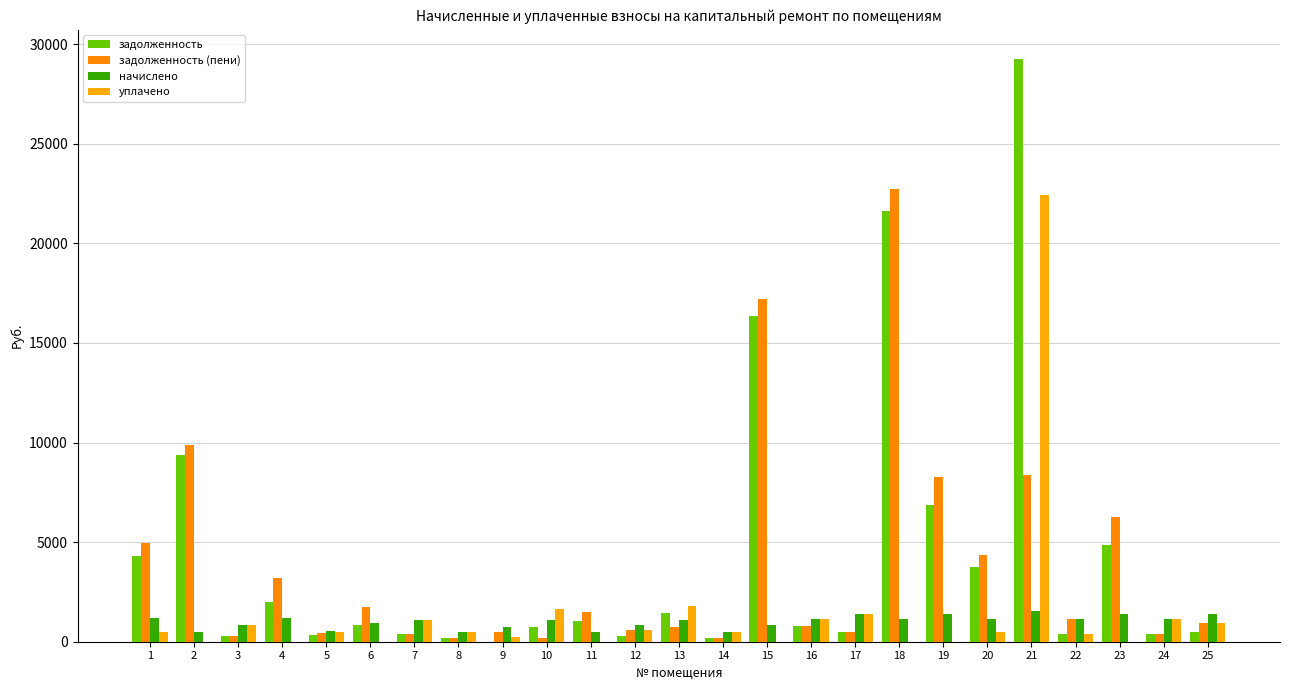

What are all the series names shown in the legend?

задолженность, задолженность (пени), начислено, уплачено